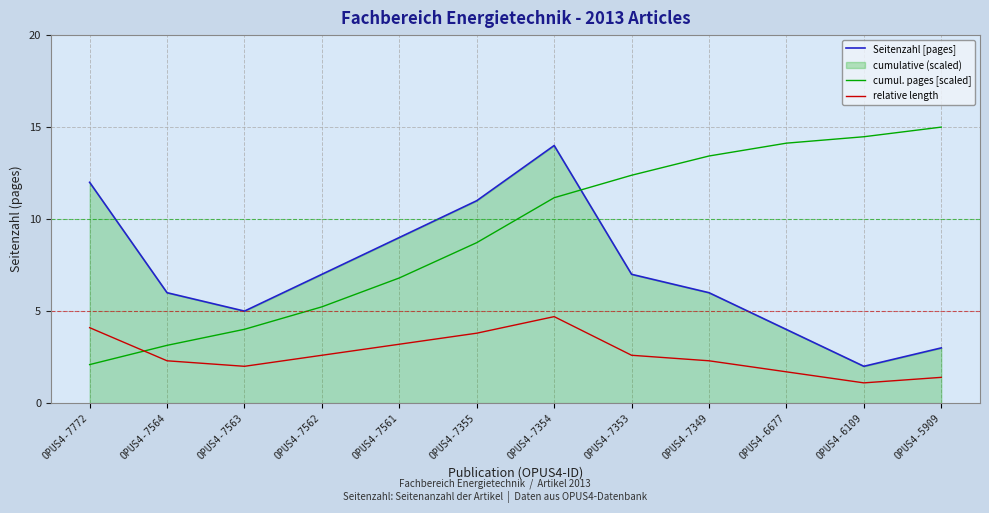

What is the value of the relative length point at the 10th from the left?

1.7